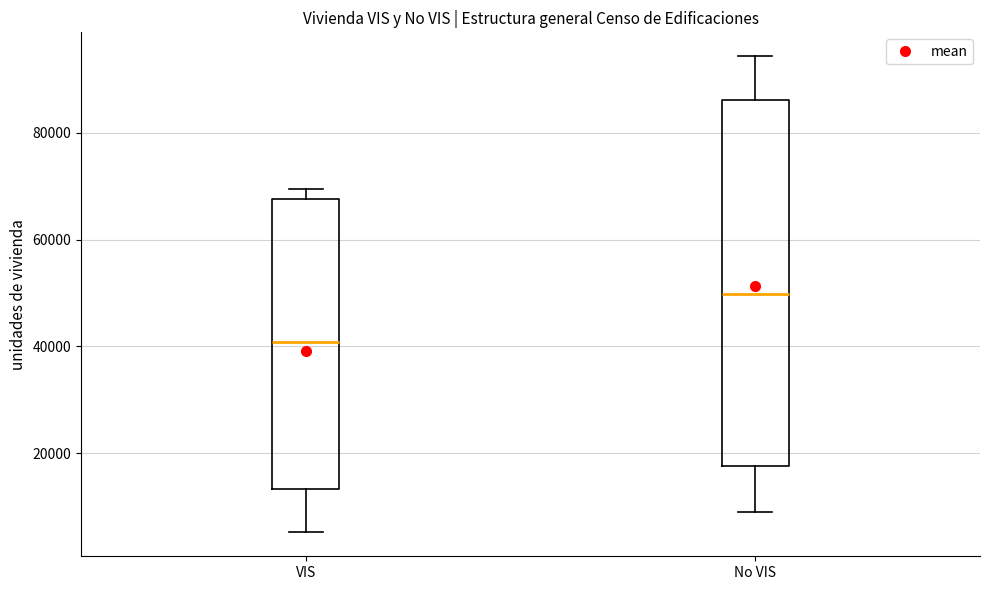

Which box's median line is the highest?

No VIS